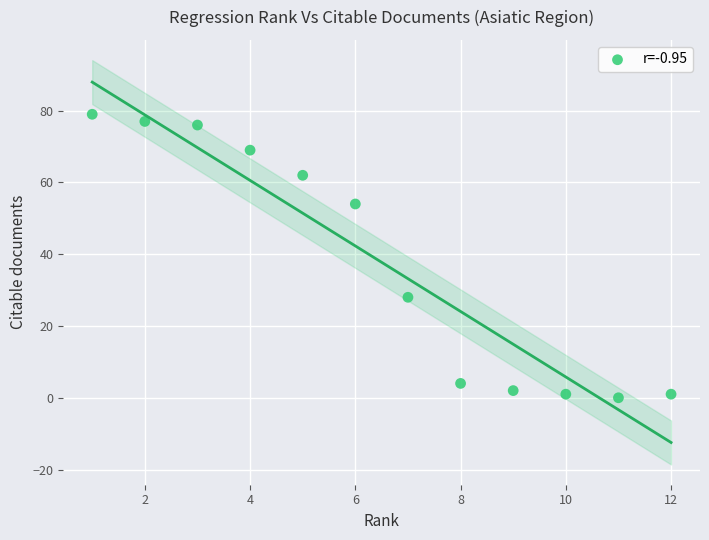

What is the range of Y values (max minus min)?

79